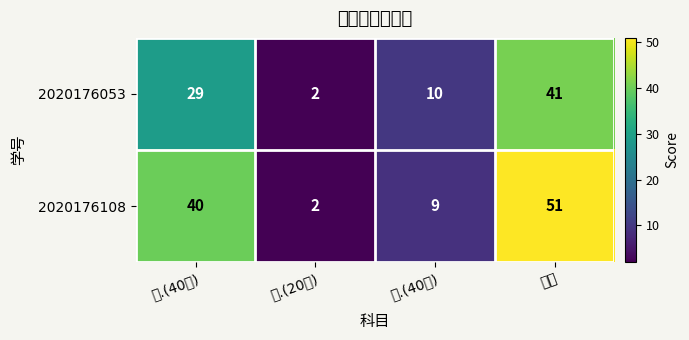

Which series changed the most between 一.(40分) and 三.(40分)?

2020176108